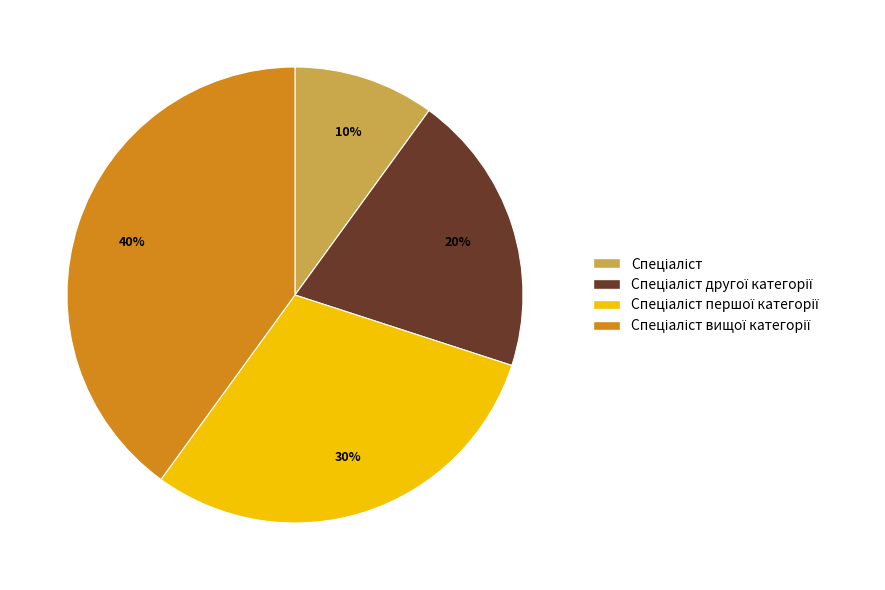

Is there any slice that represents more than half of the pie?

No